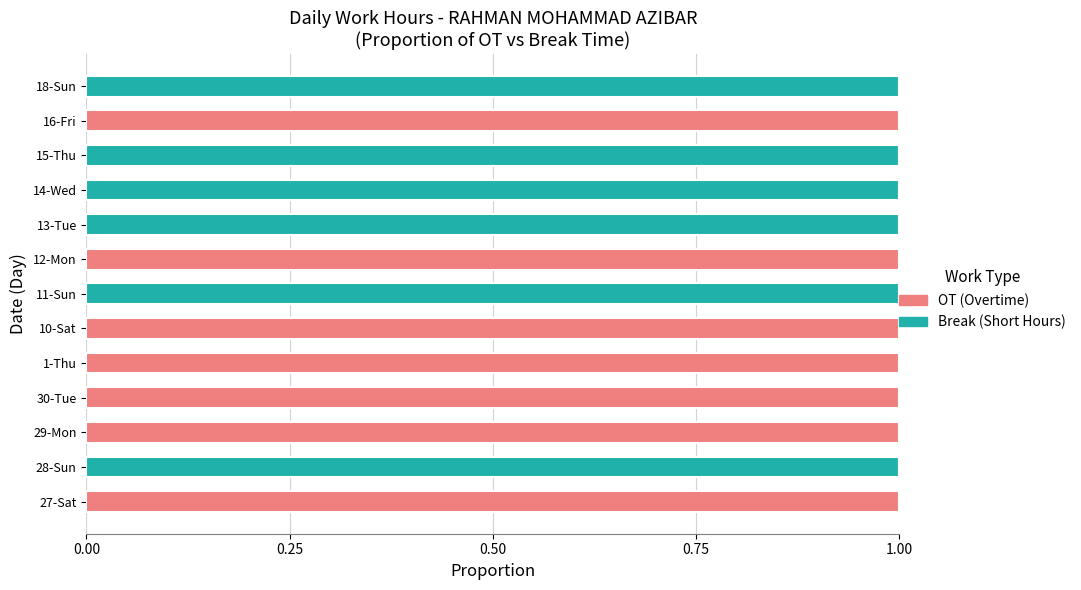

What is the sum of all Break (Short Hours) values?

6